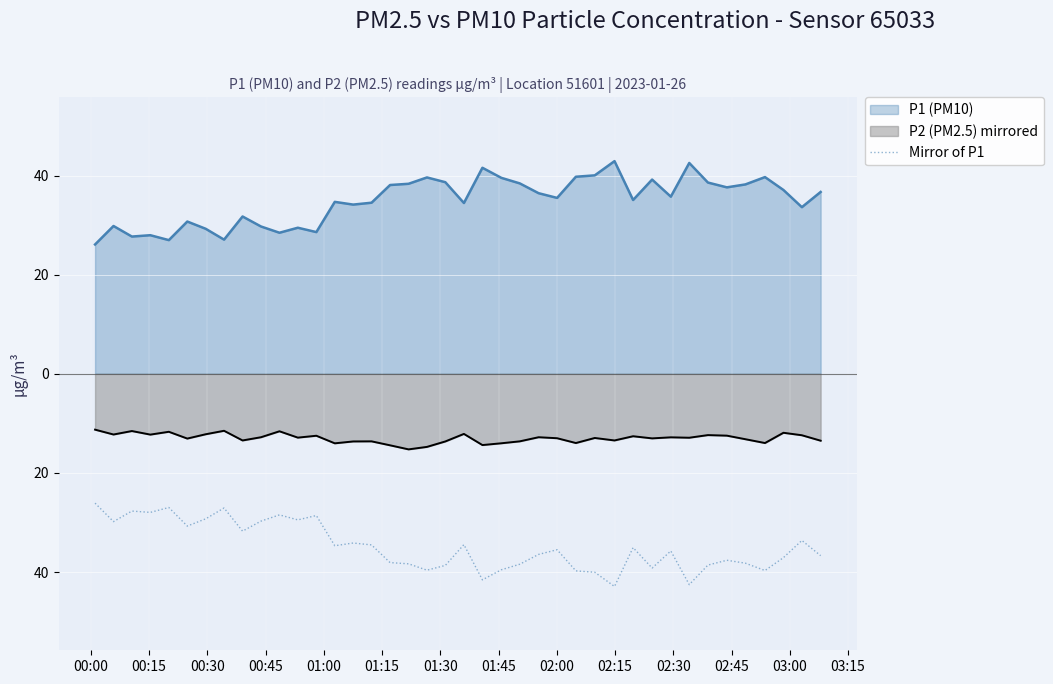

Does the chart display data point markers on the line(s)?

No